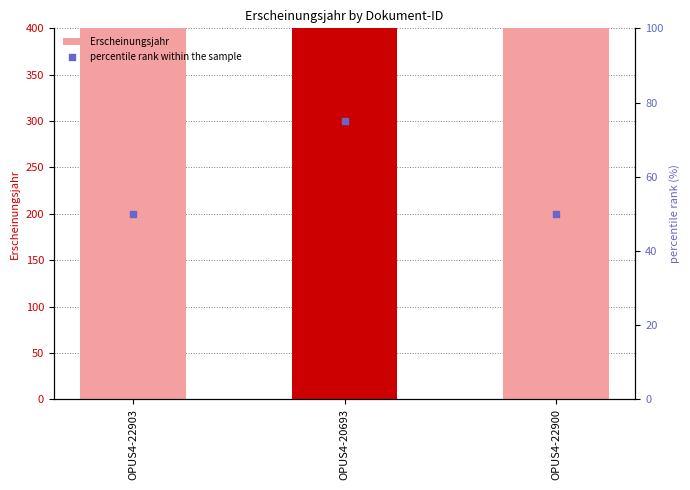

At which category is the sum across all series the highest?

OPUS4-20693